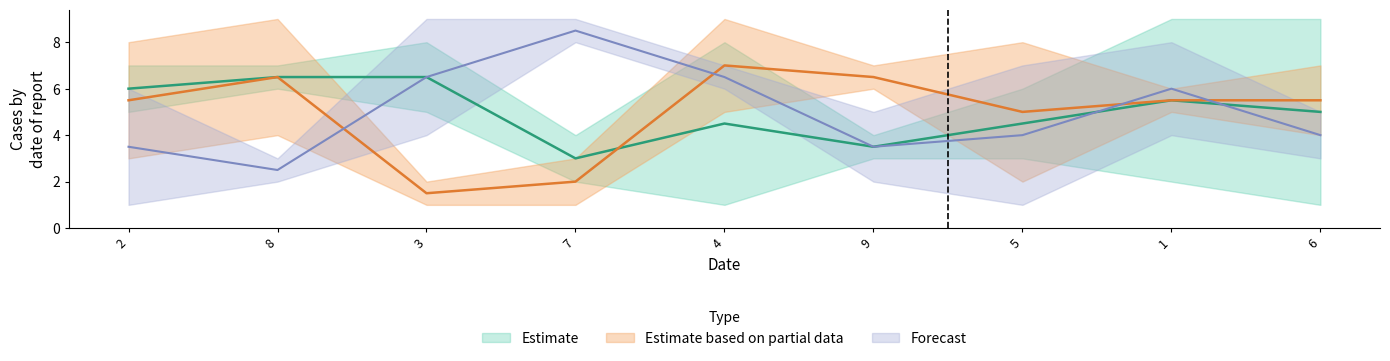

True or false: col_5 has a value of 7 at 1.

False